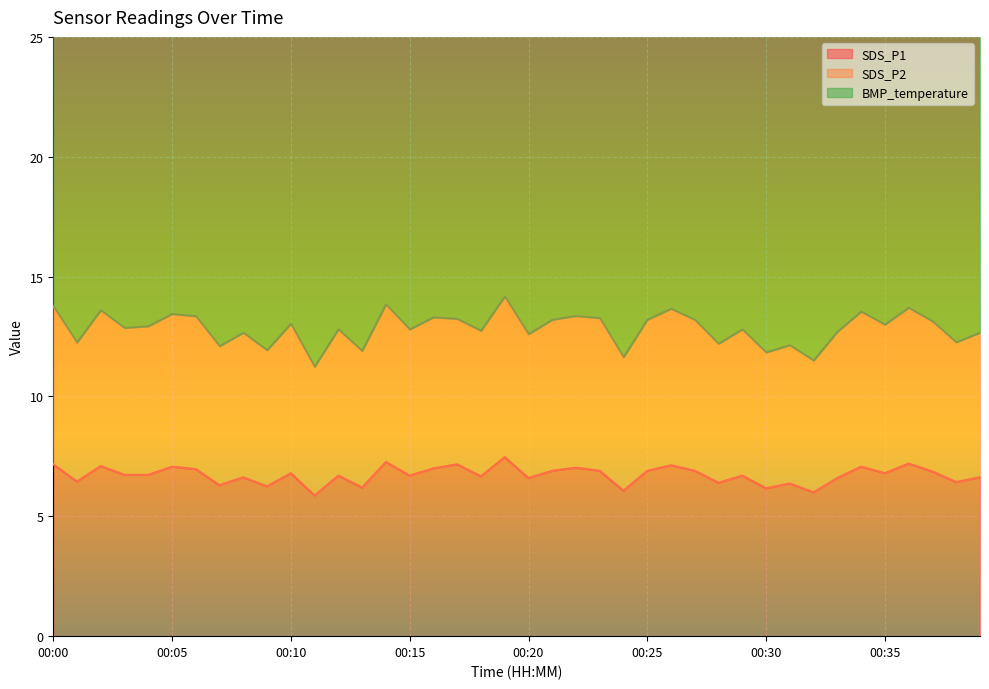

What is the difference between the highest and lowest values at 00:26?

6.5